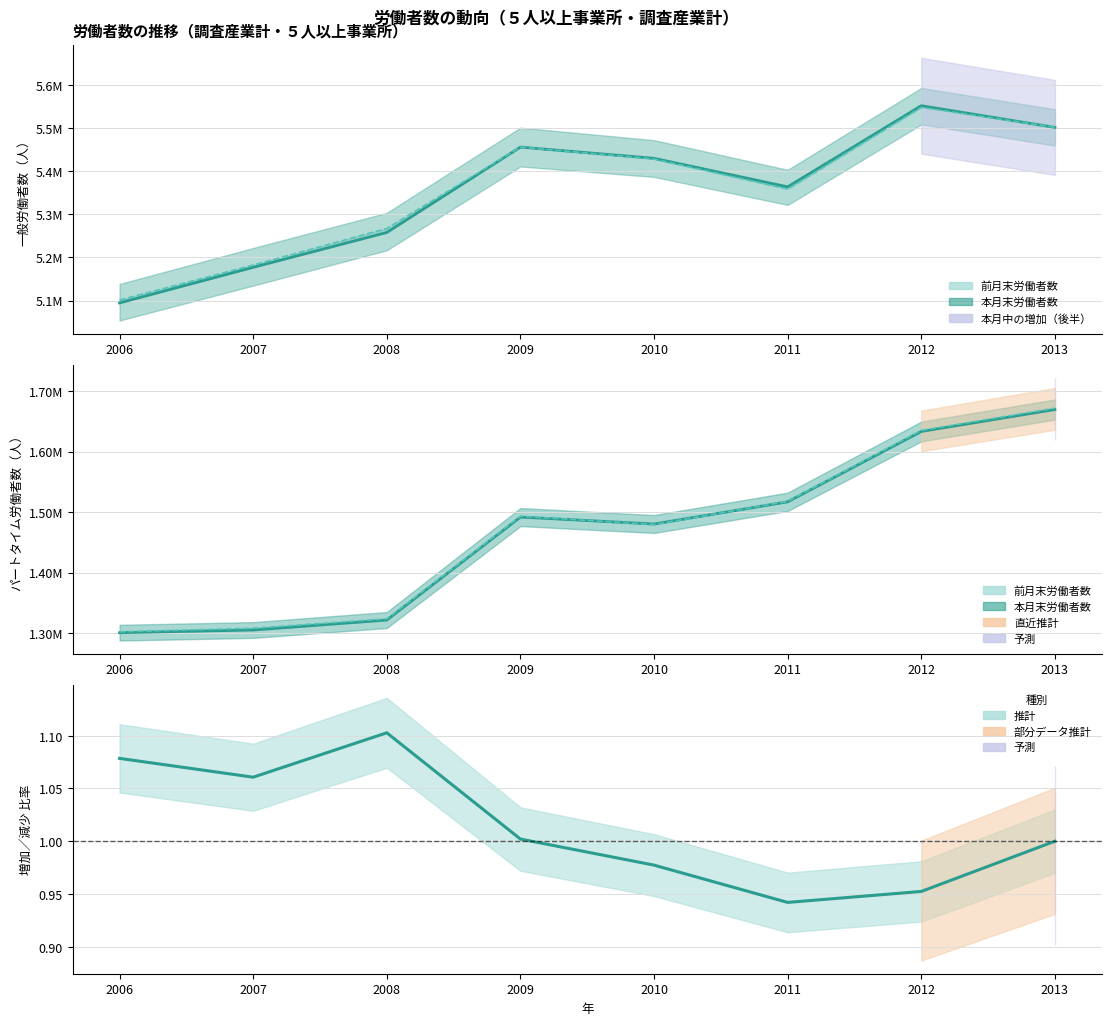

What is the difference between the highest and lowest values at 2006?

5094525.9